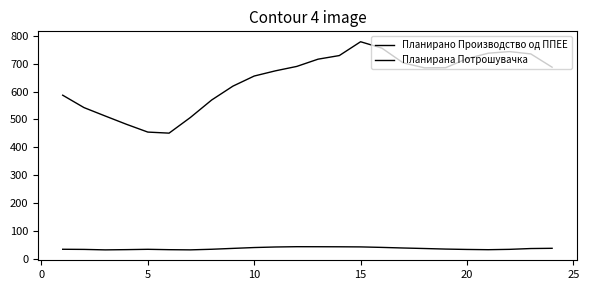

How many series are shown in this chart?

2